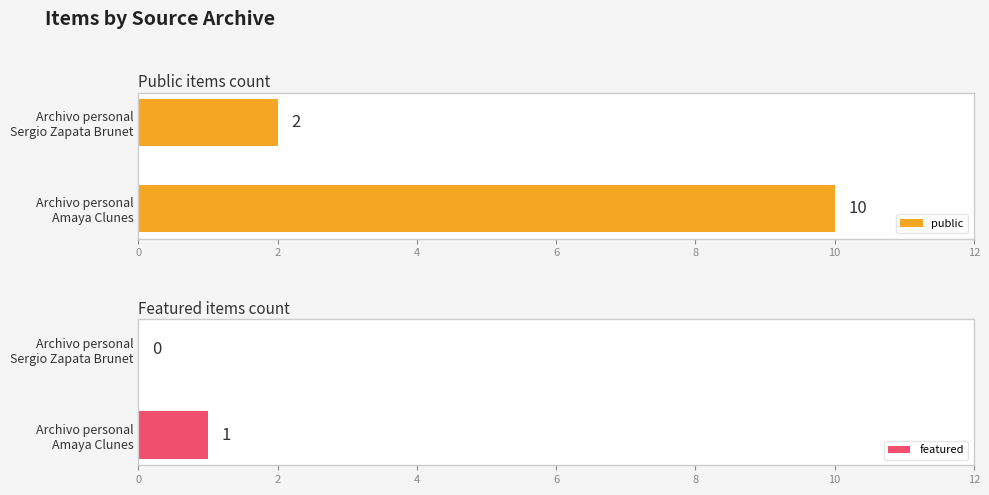

How many series are shown in this chart?

2